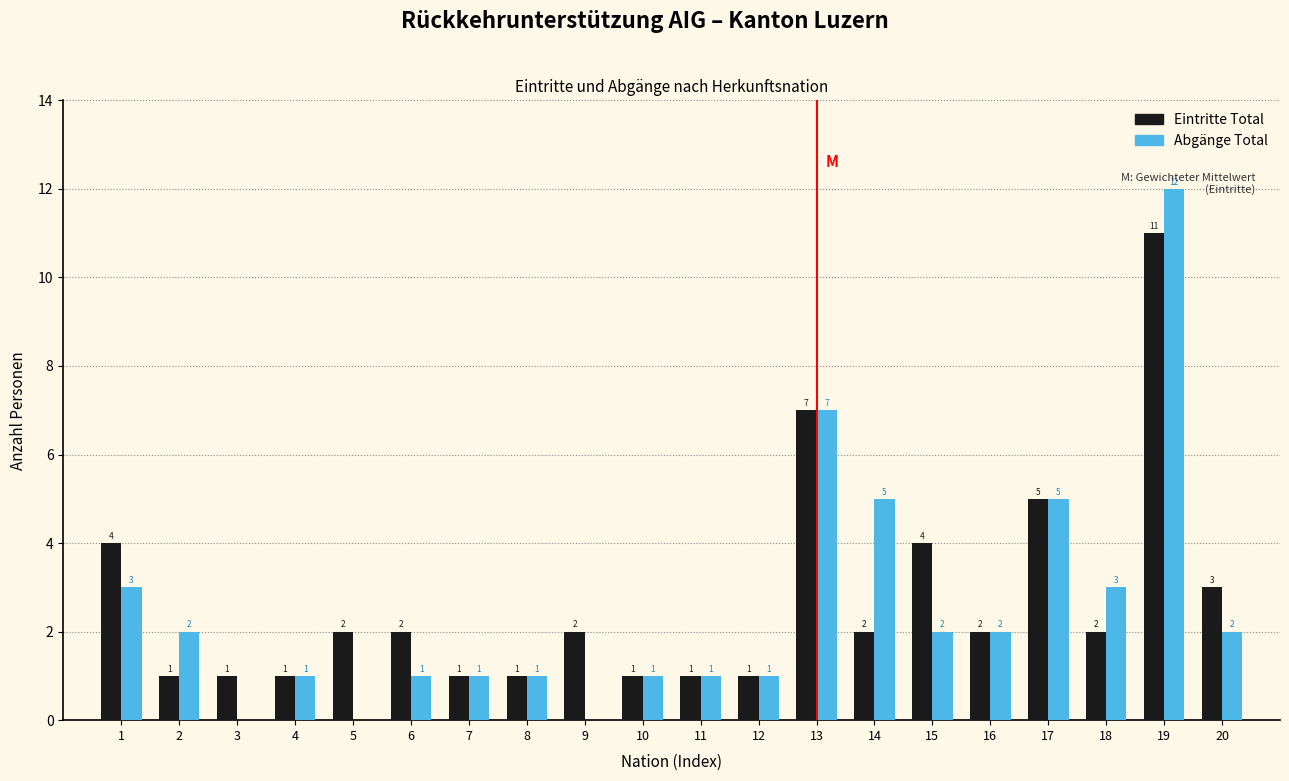

The Eintritte Total series shows 1 at 20. True or false?

False